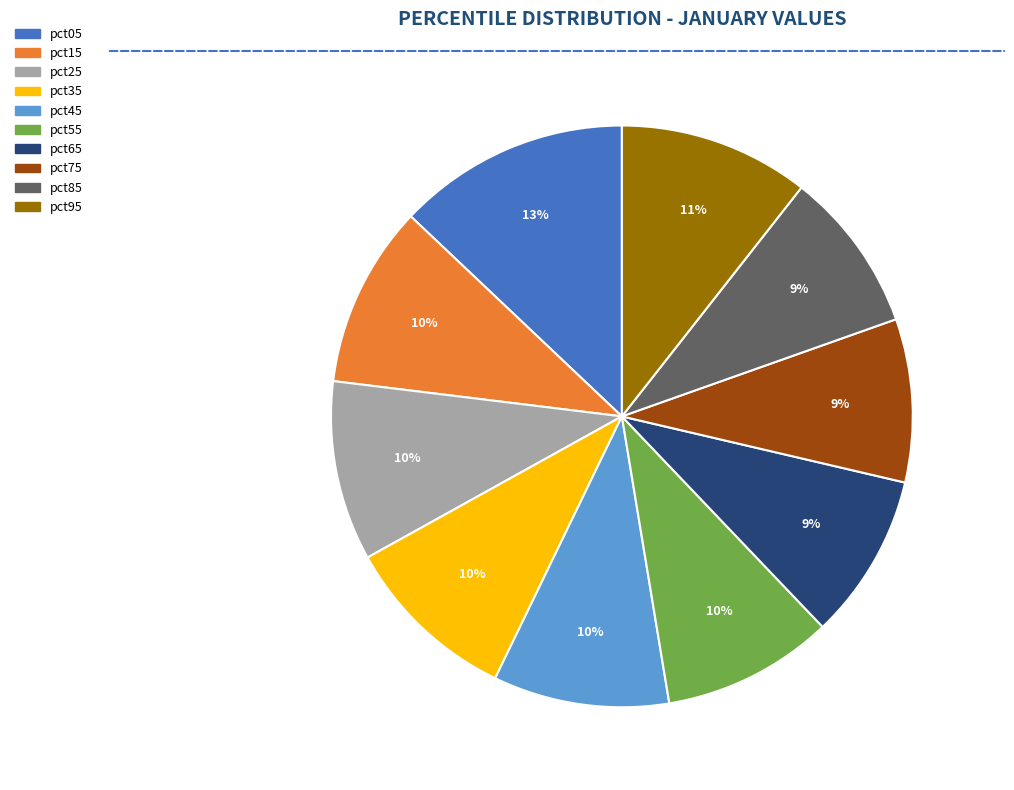

Count the number of slices in the pie.

10